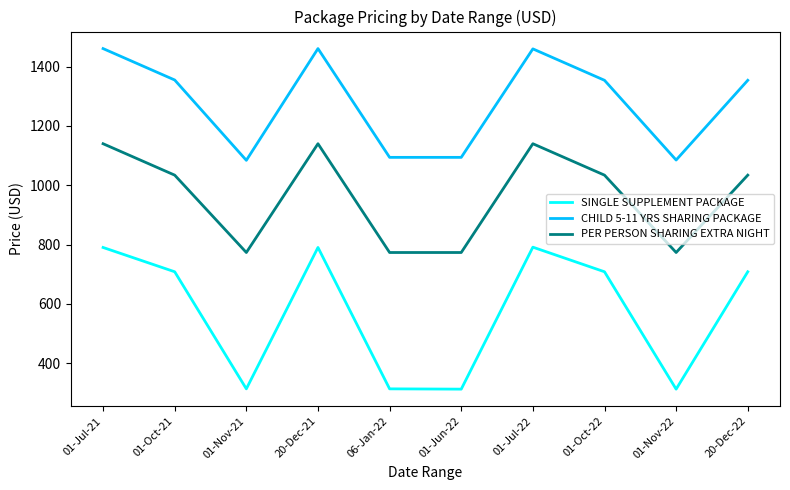

What is the minimum value for CHILD 5-11 YRS SHARING PACKAGE?

1084